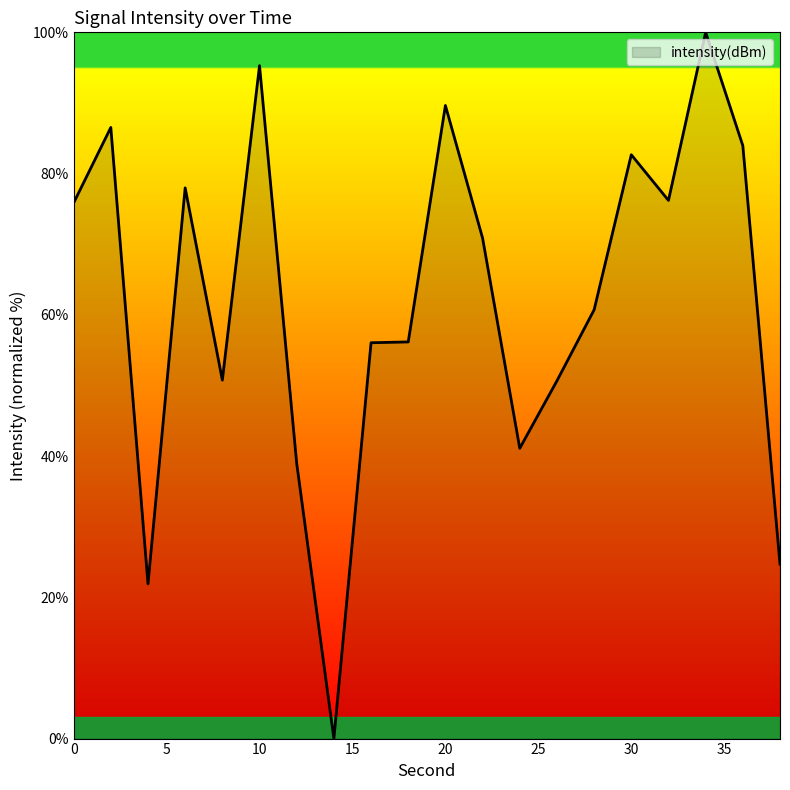

What is the difference between the maximum and minimum values?

100.0